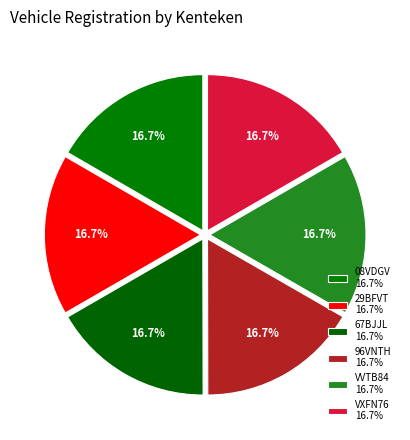

How many slices are in this pie chart?

6